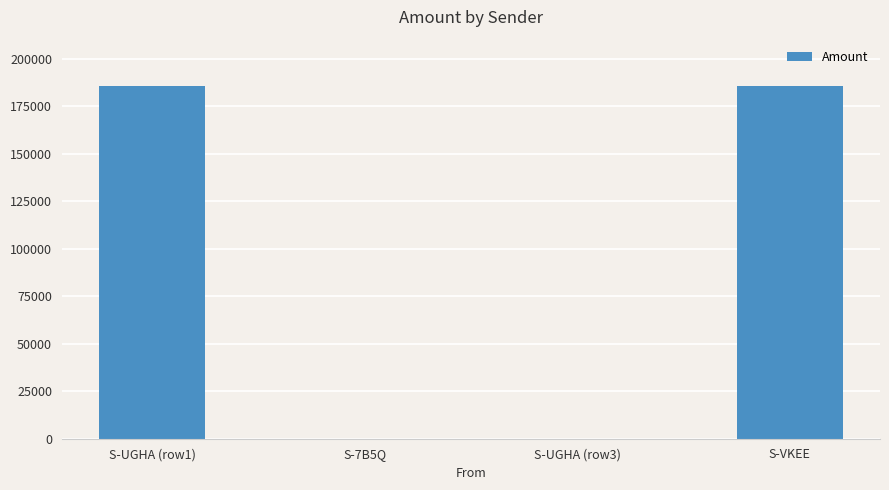

What is the sum of all values?

370802